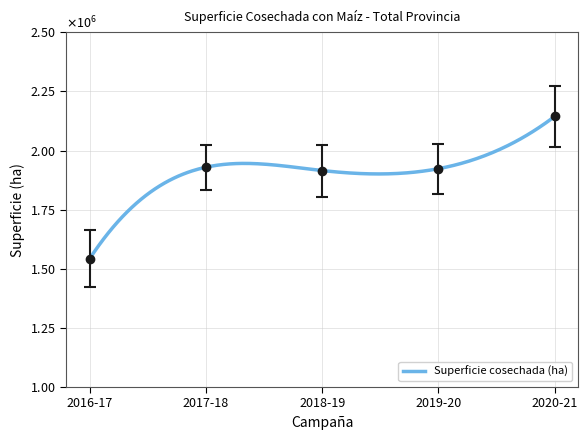

What is the difference between the maximum and minimum values?

601329